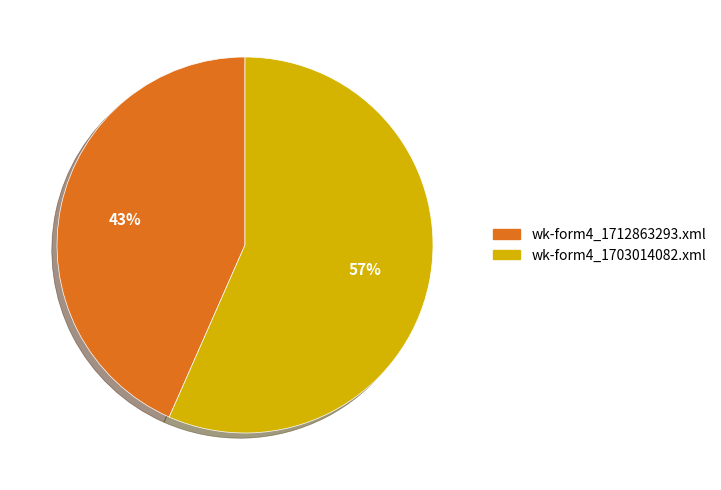

Is wk-form4_1712863293.xml the majority of the pie?

No